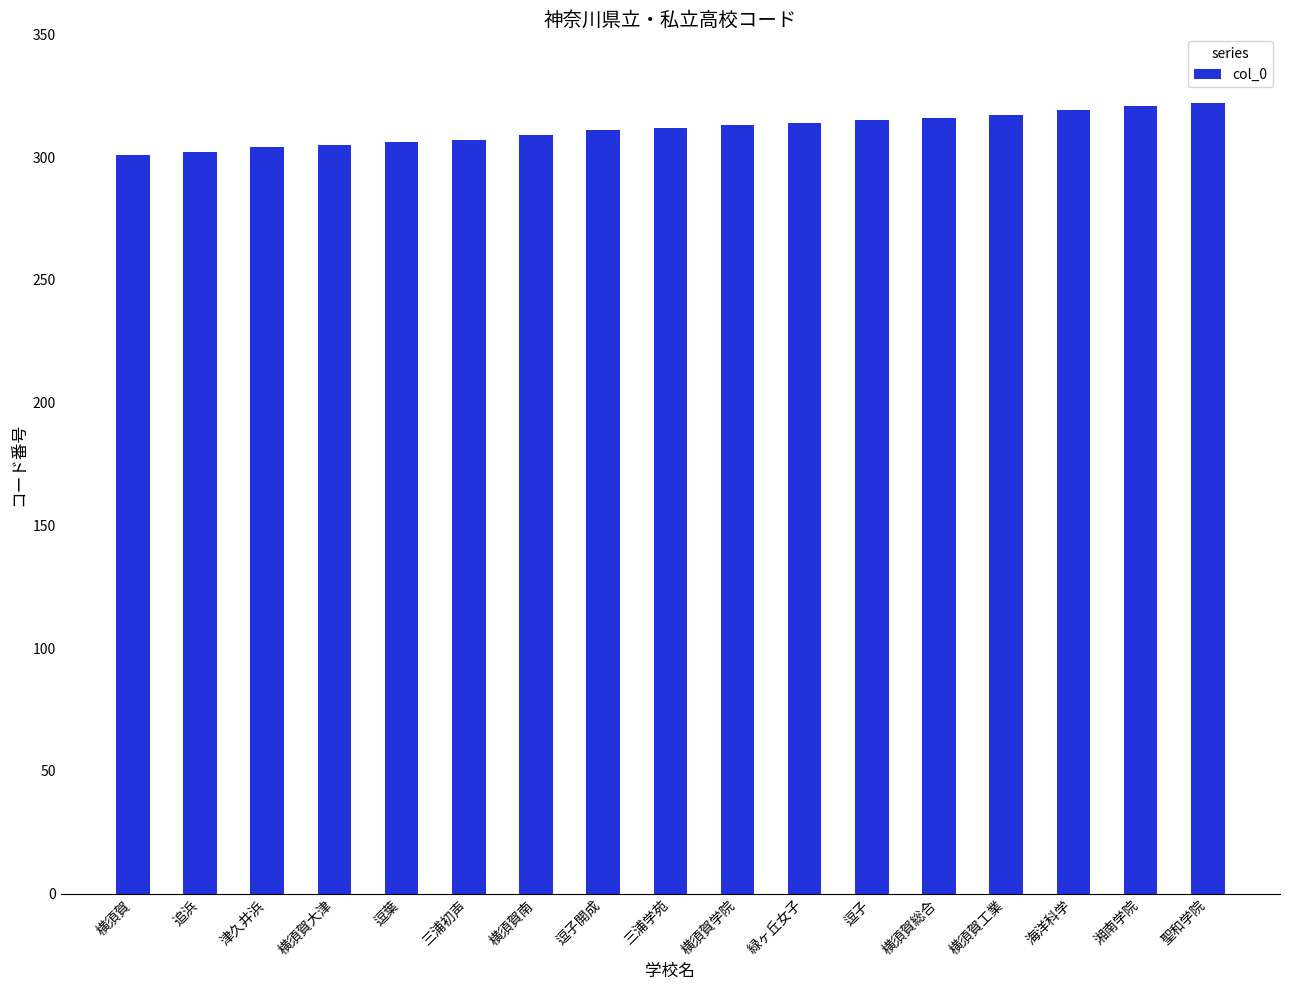

What is the label of the 16th bar from the left?

湘南学院